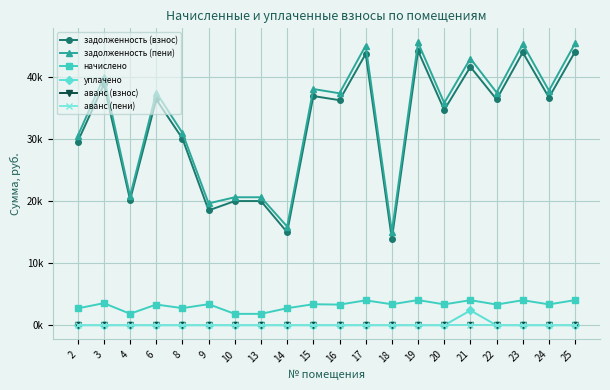

True or false: задолженность (взнос) and уплачено cross at least once.

False